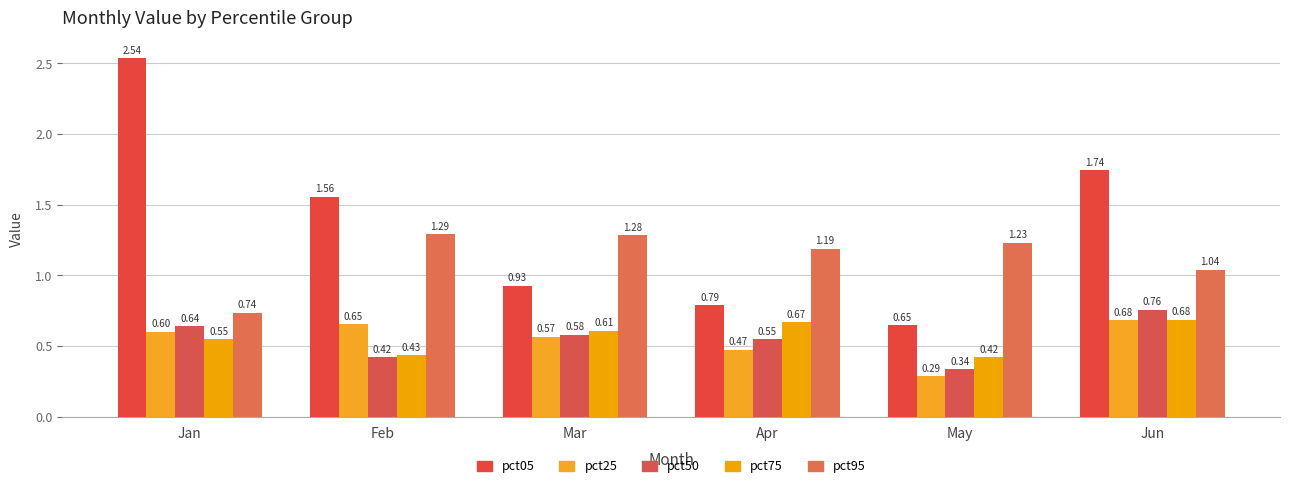

How many categories are shown in the chart?

6